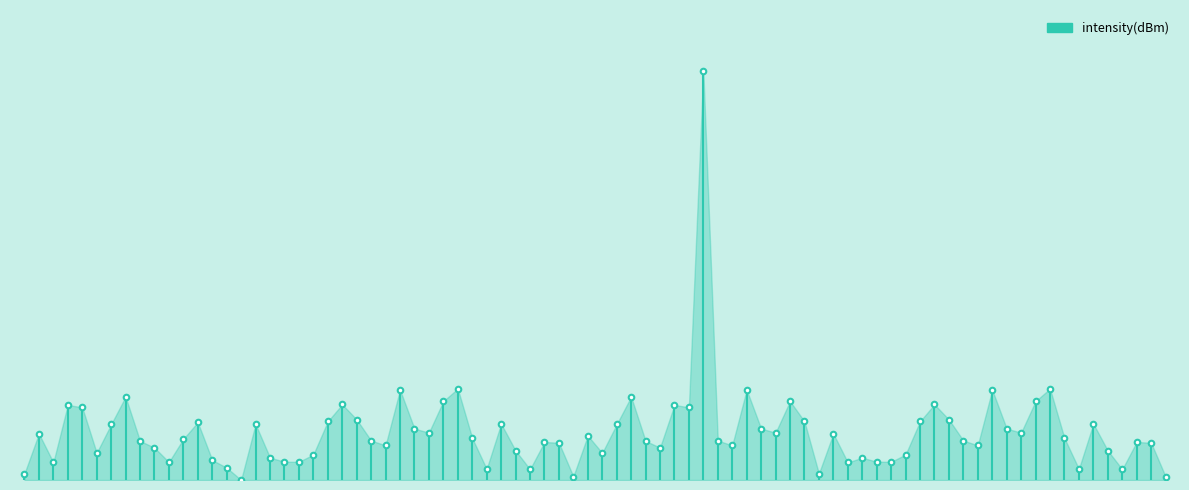

The value at 0 is -0.3. True or false?

False